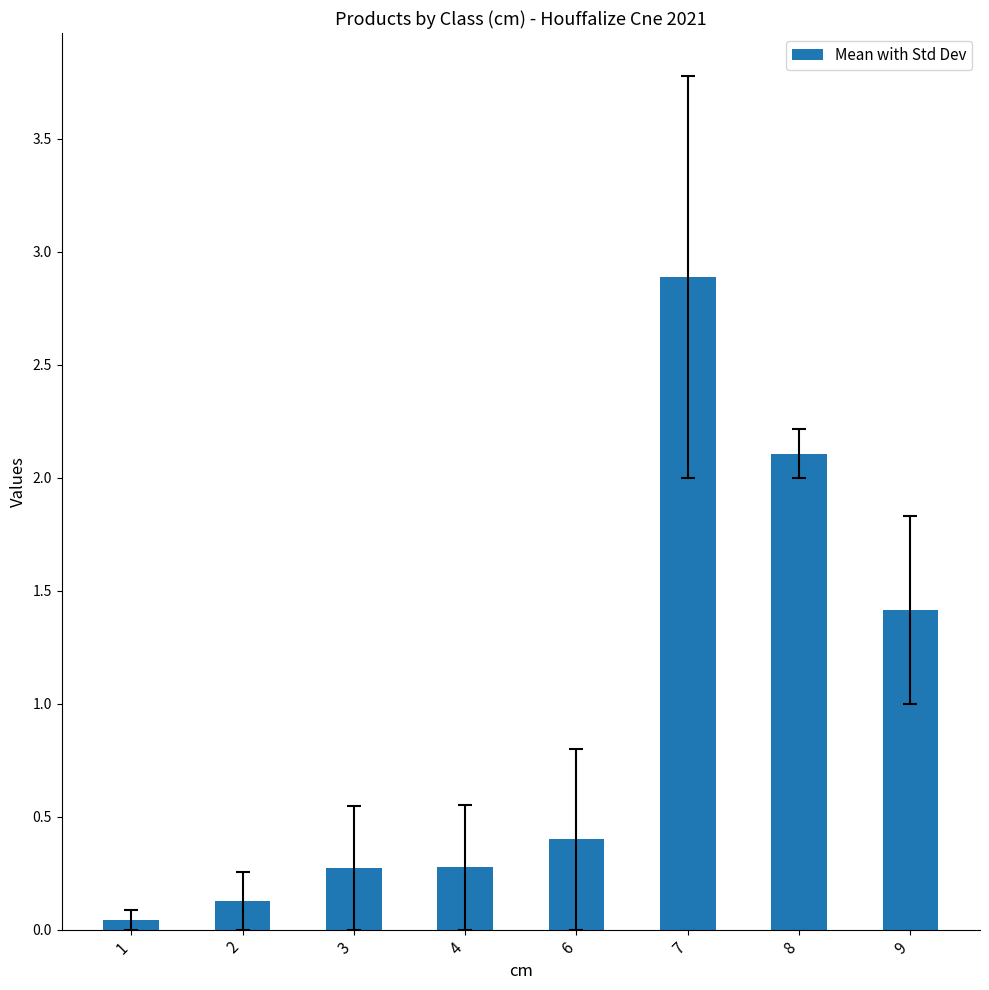

What is the sum of all values?

7.5